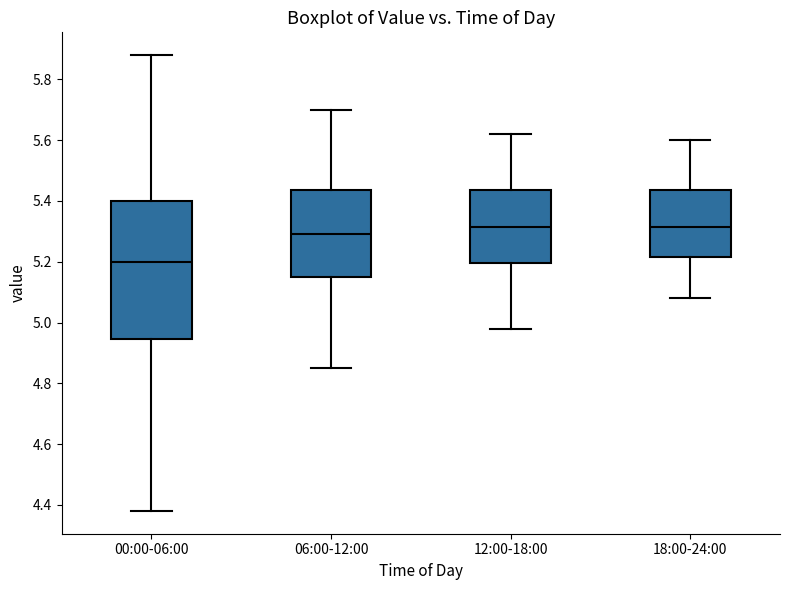

Which box is the tallest, from its lower edge to its upper edge?

00:00-06:00